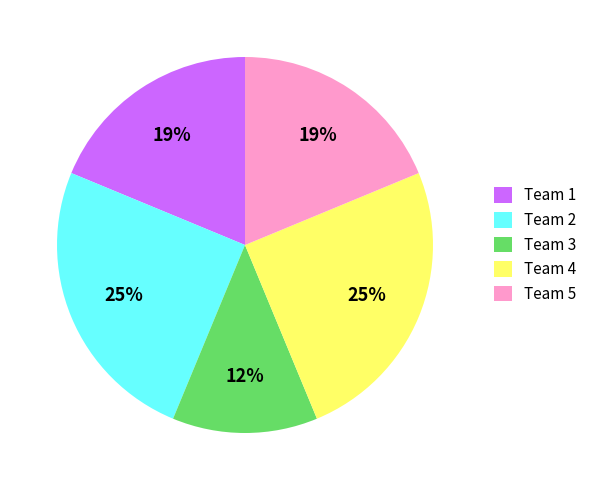

Is there any slice that represents more than half of the pie?

No